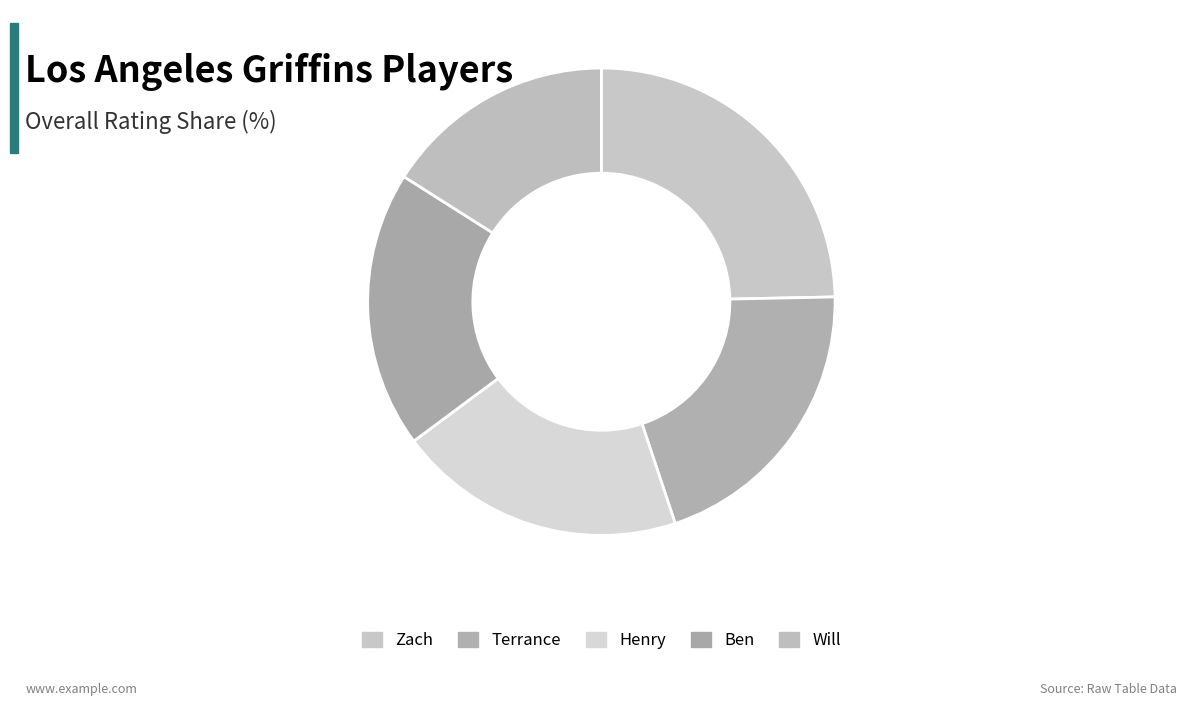

How many segments does this pie chart have?

5